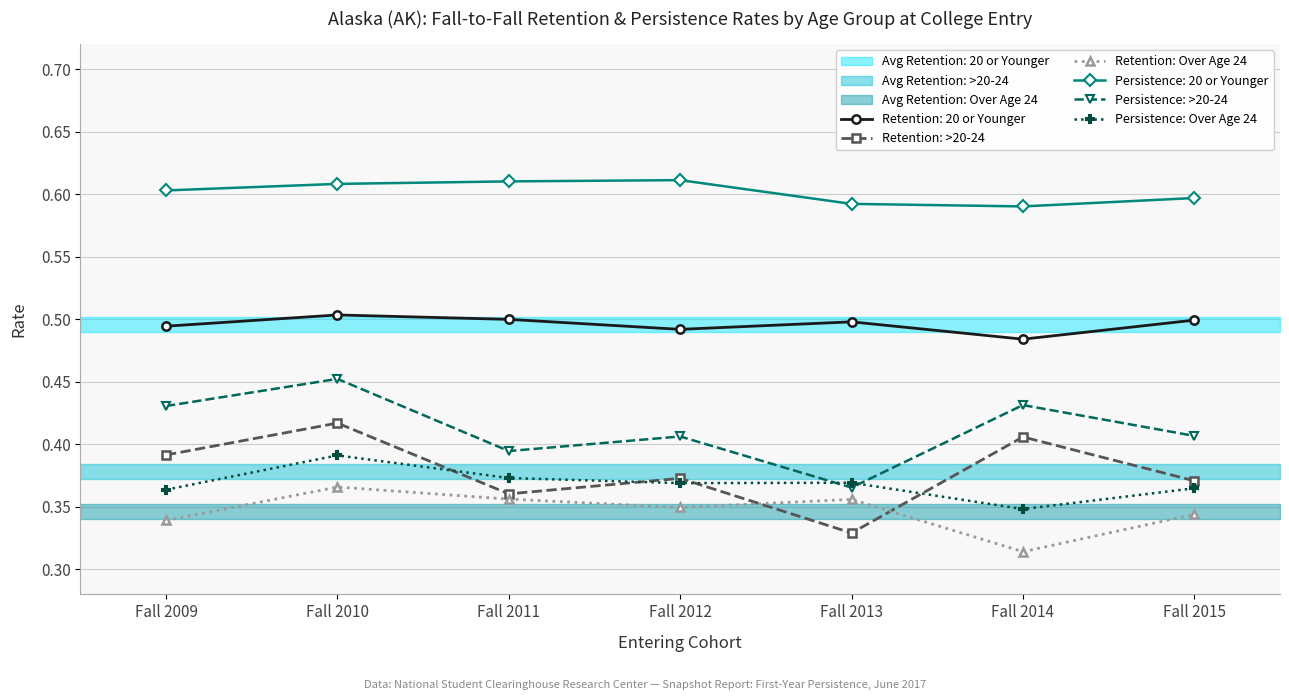

The Retention: Over Age 24 series shows 0.4 at Fall 2013. True or false?

True